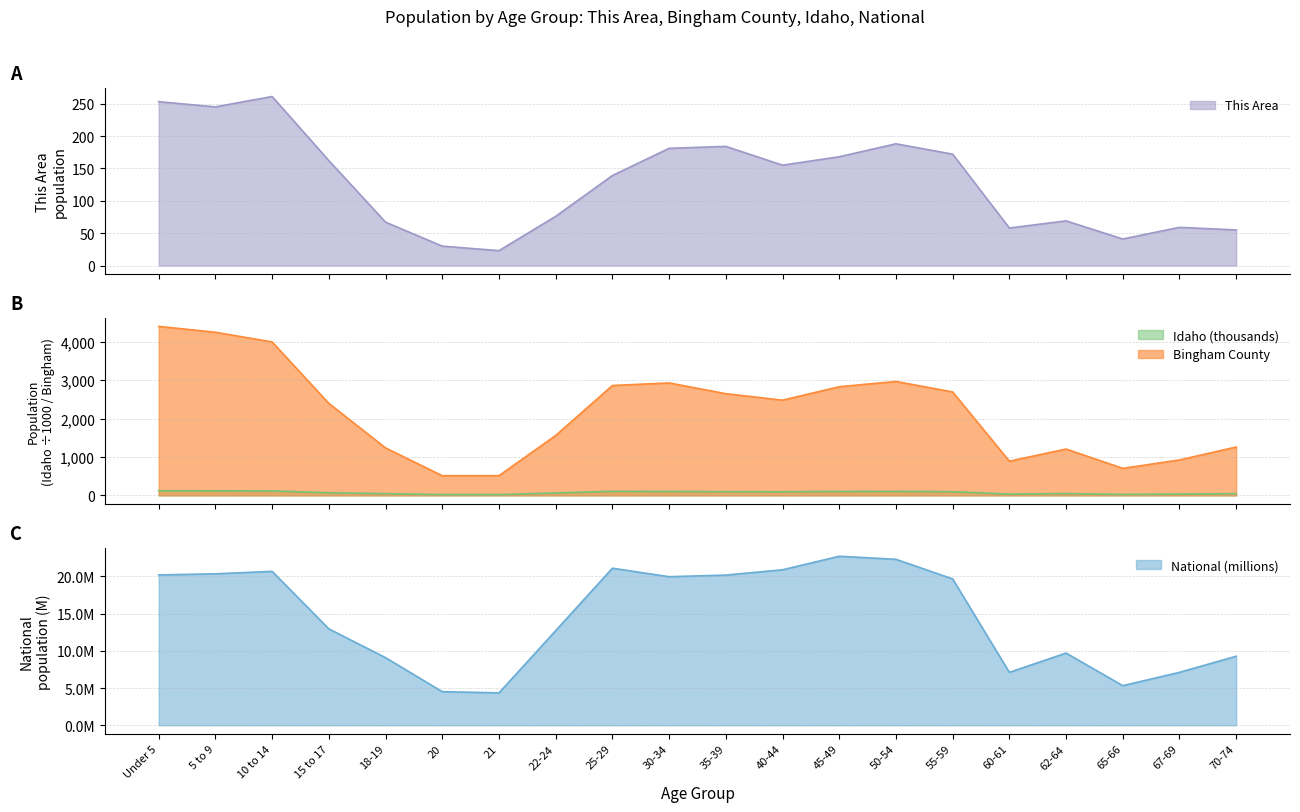

Is the value of National at 45-49 greater than the value of Idaho at 50-54?

No